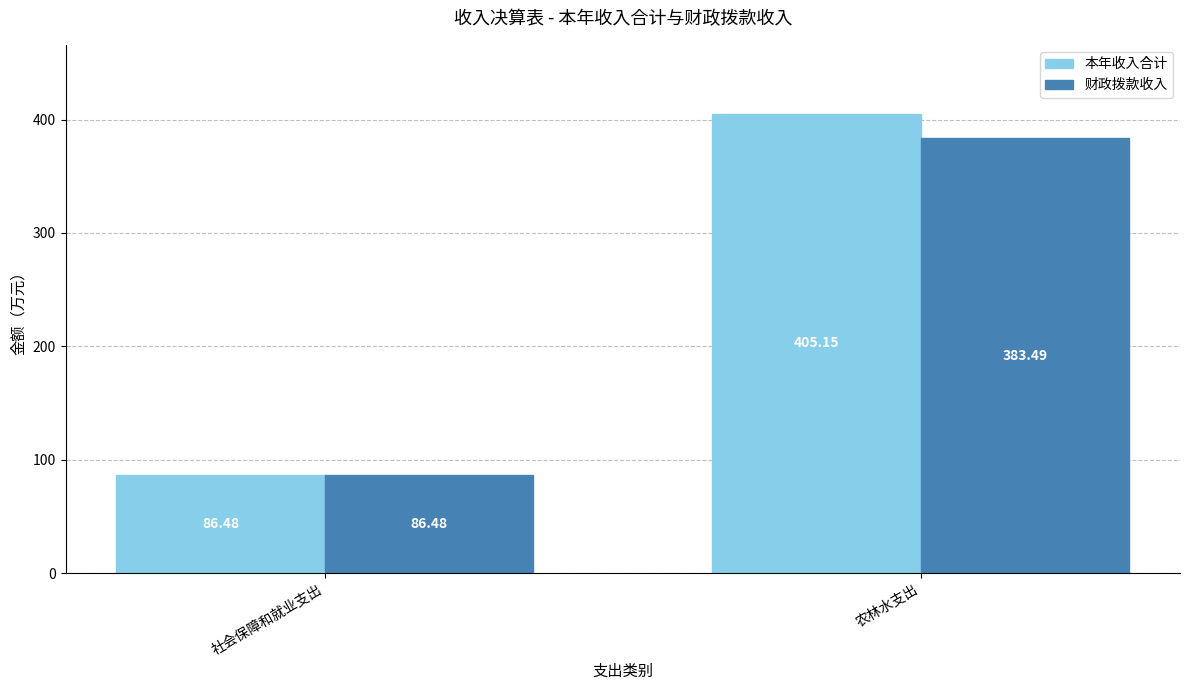

Count the number of data series in this chart.

2